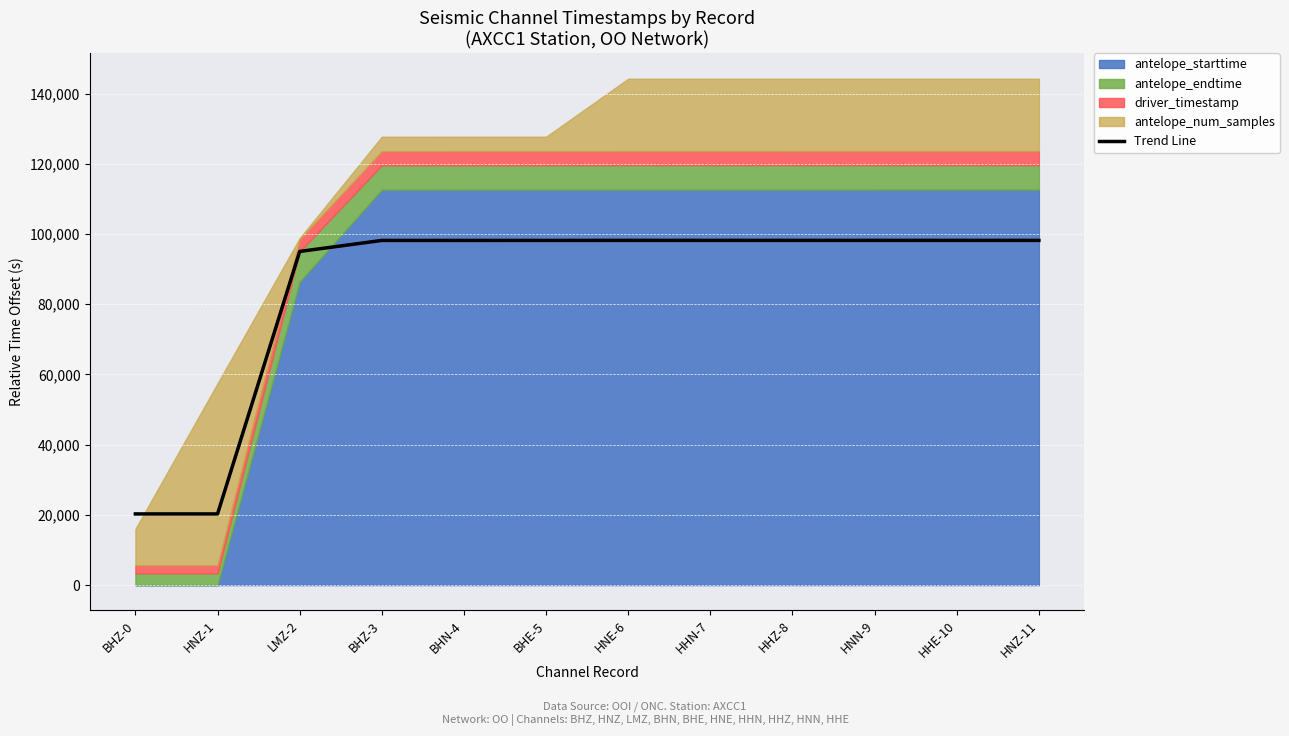

How many values are below 98194?

6